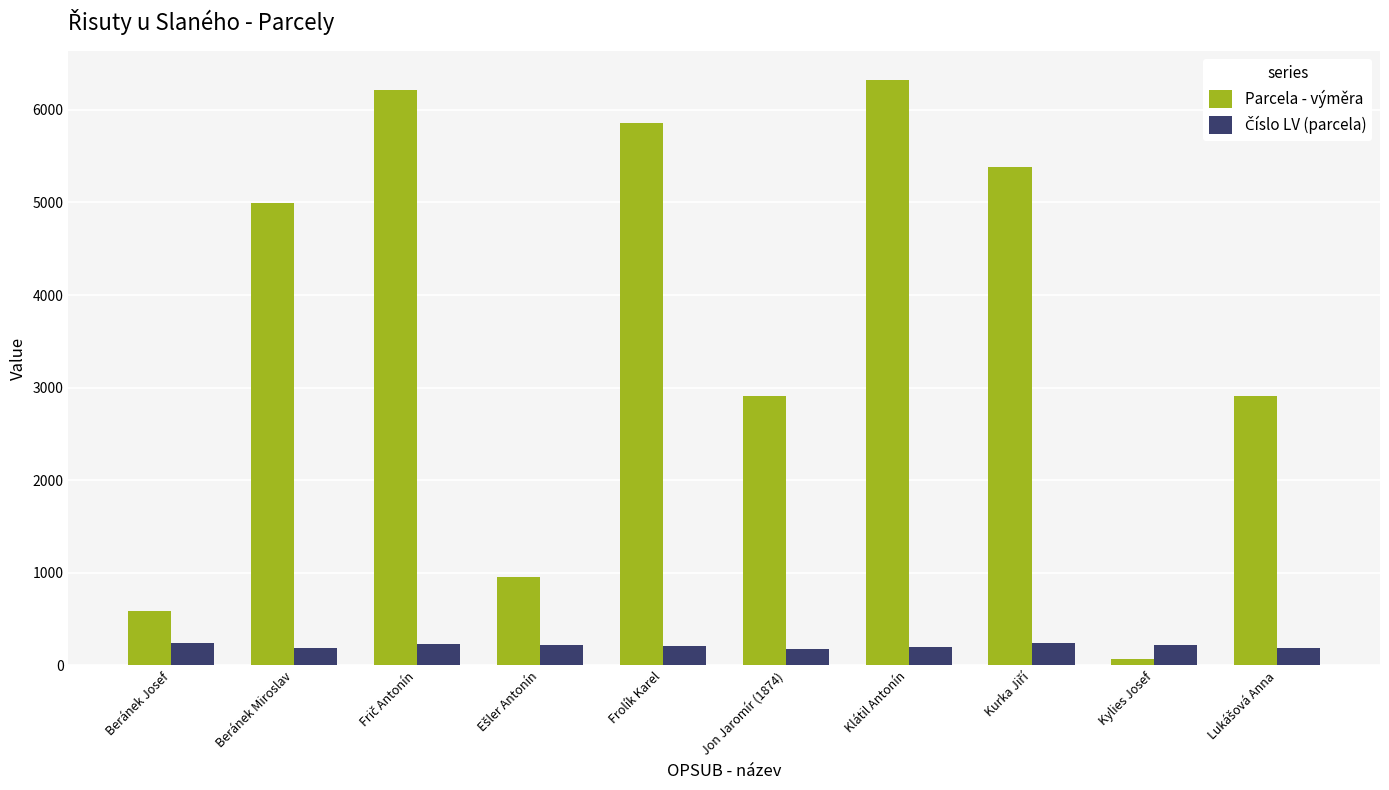

What is the difference between the highest and lowest values at Klátil Antonín?

6122